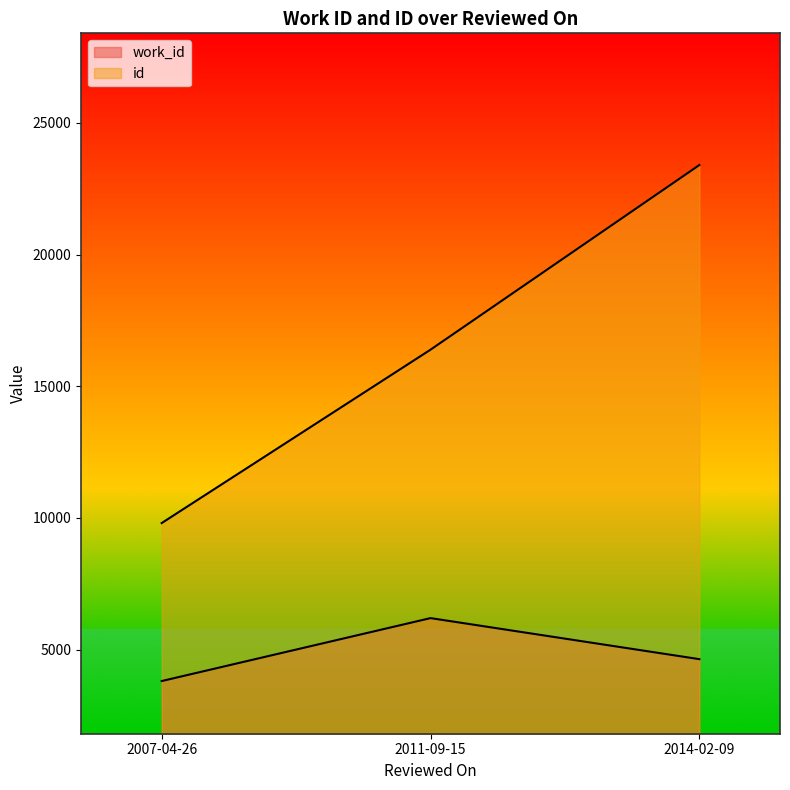

Rank the series by their average value, from lowest to highest.

work_id, id